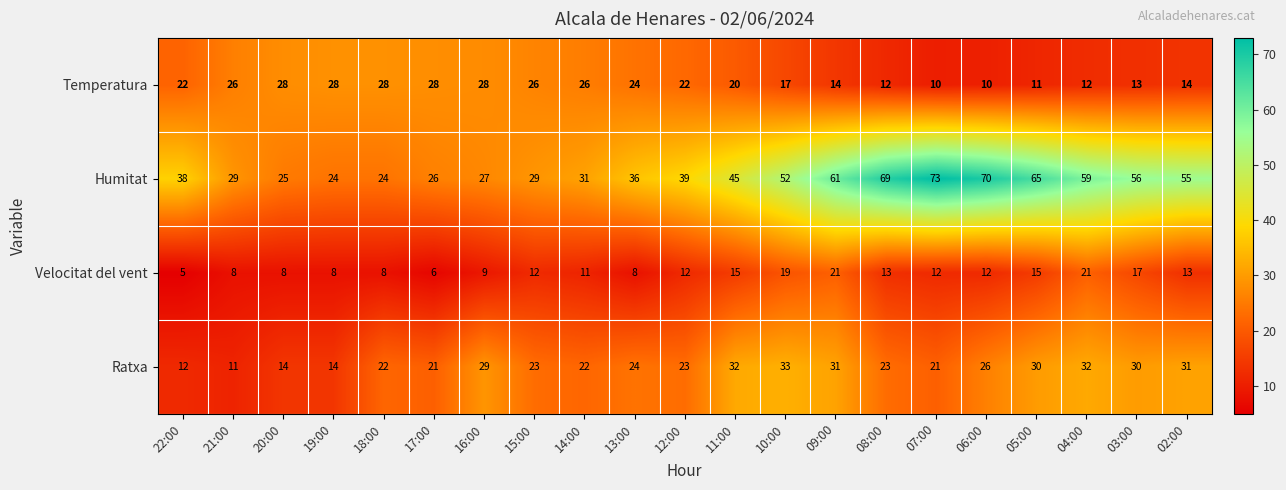

What is the difference between the Temperatura values at 08:00 and 10:00?

5